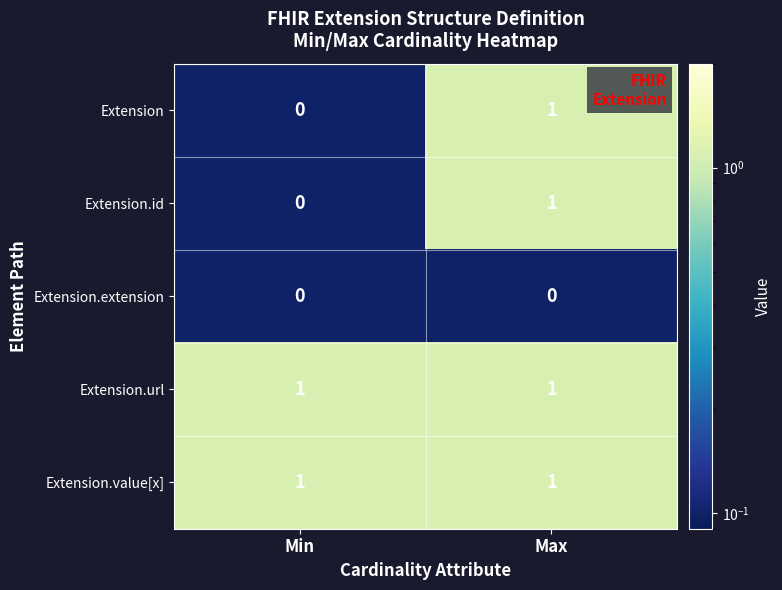

At how many categories does at least one series exceed 0?

2